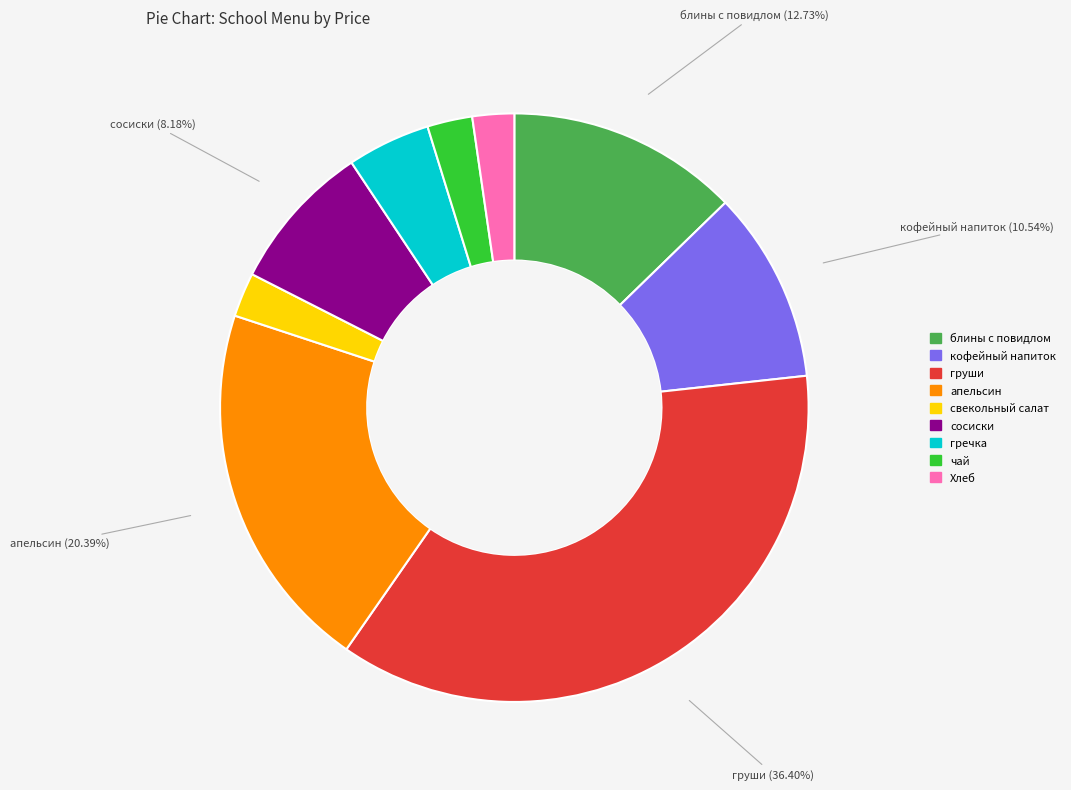

Do сосиски and кофейный напиток together represent more than half of the pie?

No